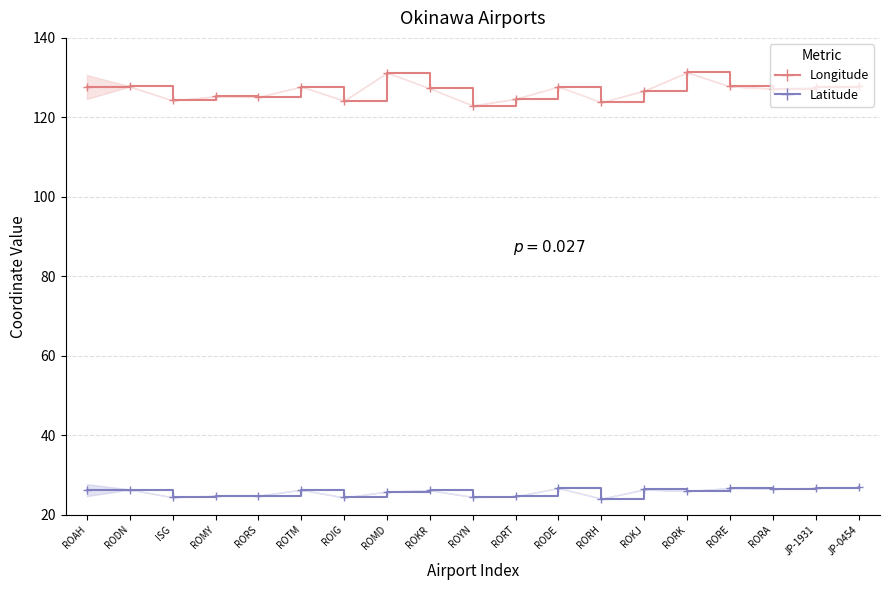

True or false: Latitude and Longitude intersect in this chart.

False